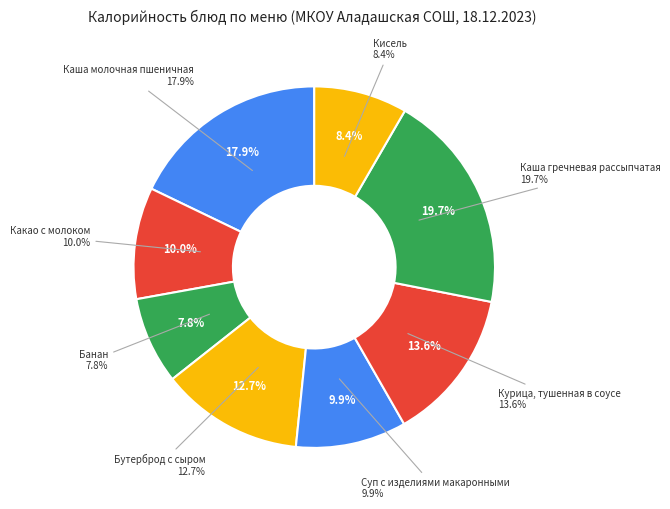

What is the change in value from Каша молочная пшеничная to Банан?

-124